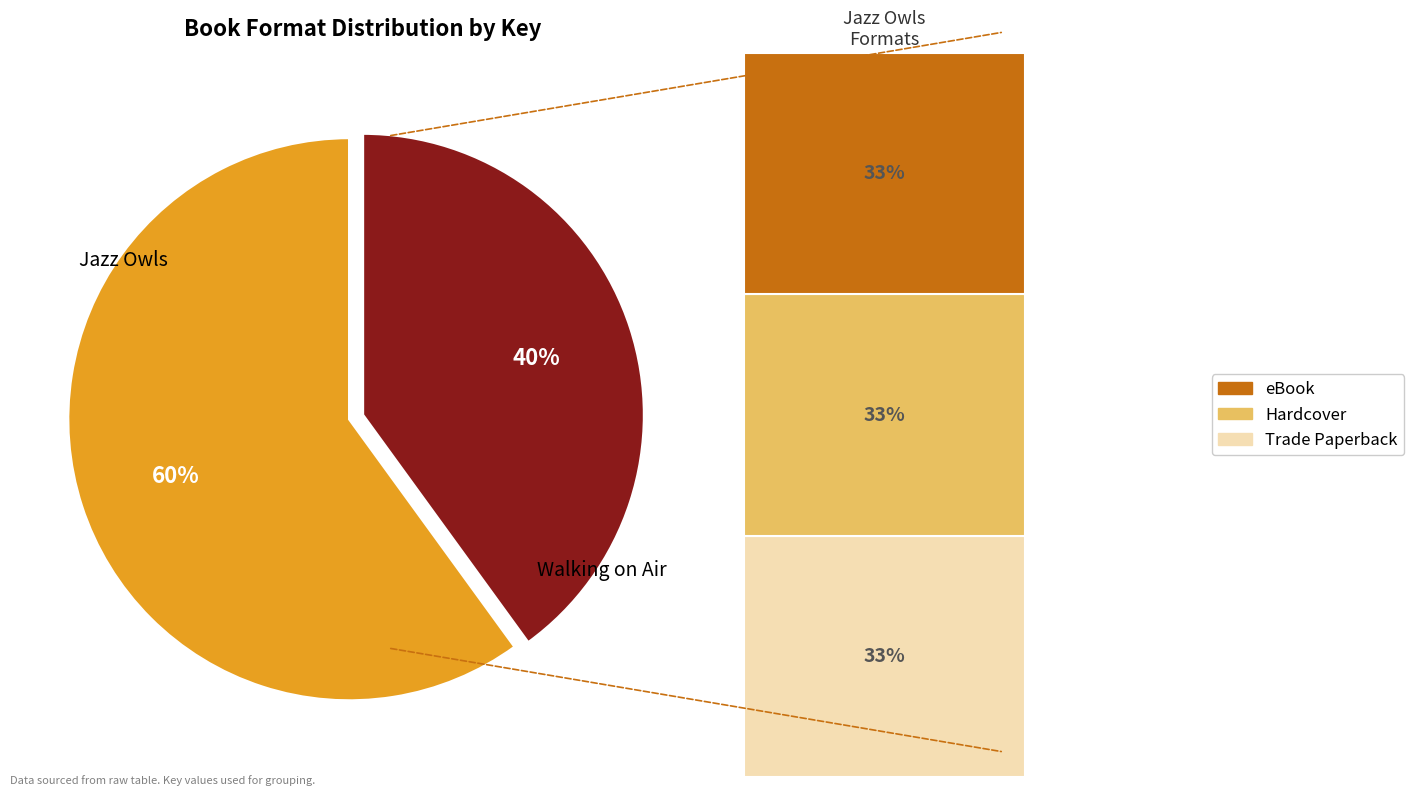

What percentage is NOT represented by eBook (Jazz Owls)?

66.8%